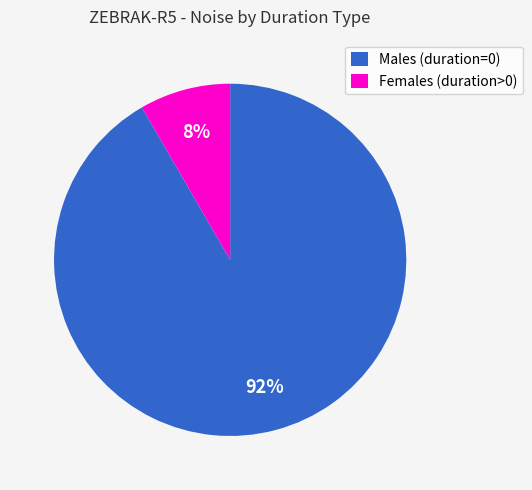

Between Females (duration>0) and Males (duration=0), which is larger?

Males (duration=0)